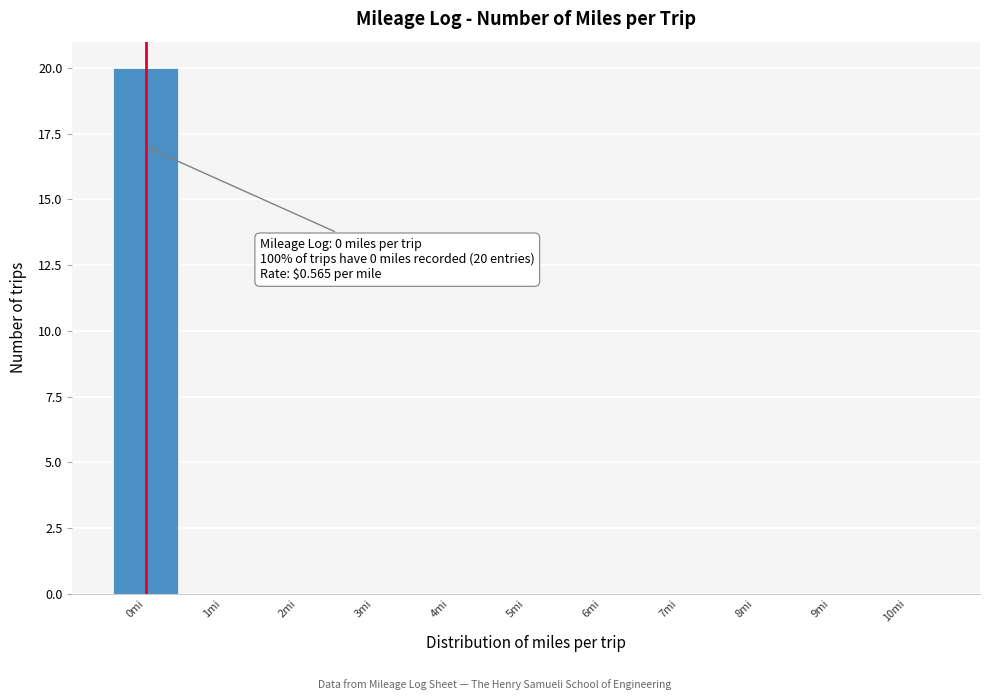

Which range on the x-axis has the tallest bar?

-0.5 to 0.5